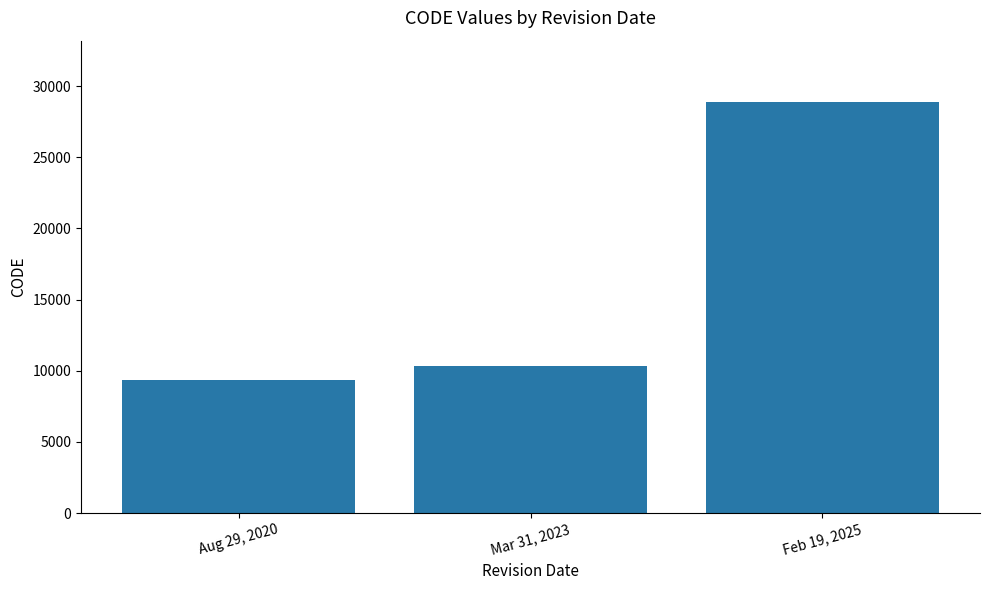

Reading right to left, extract all data points from this chart.

28866	10323	9375